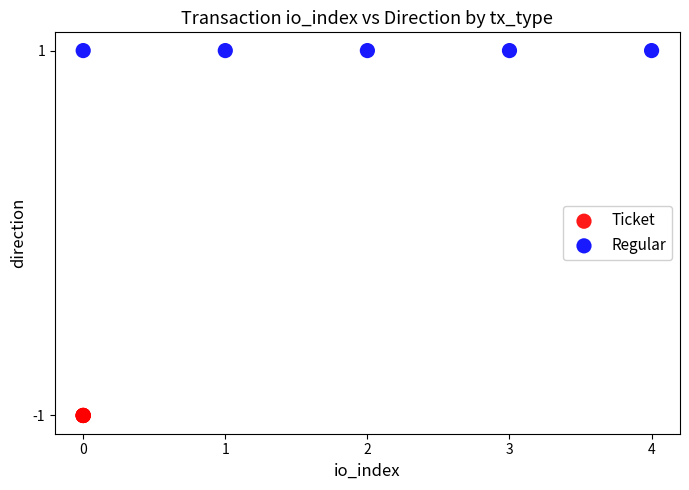

Which series contains the lowest Y value?

Ticket